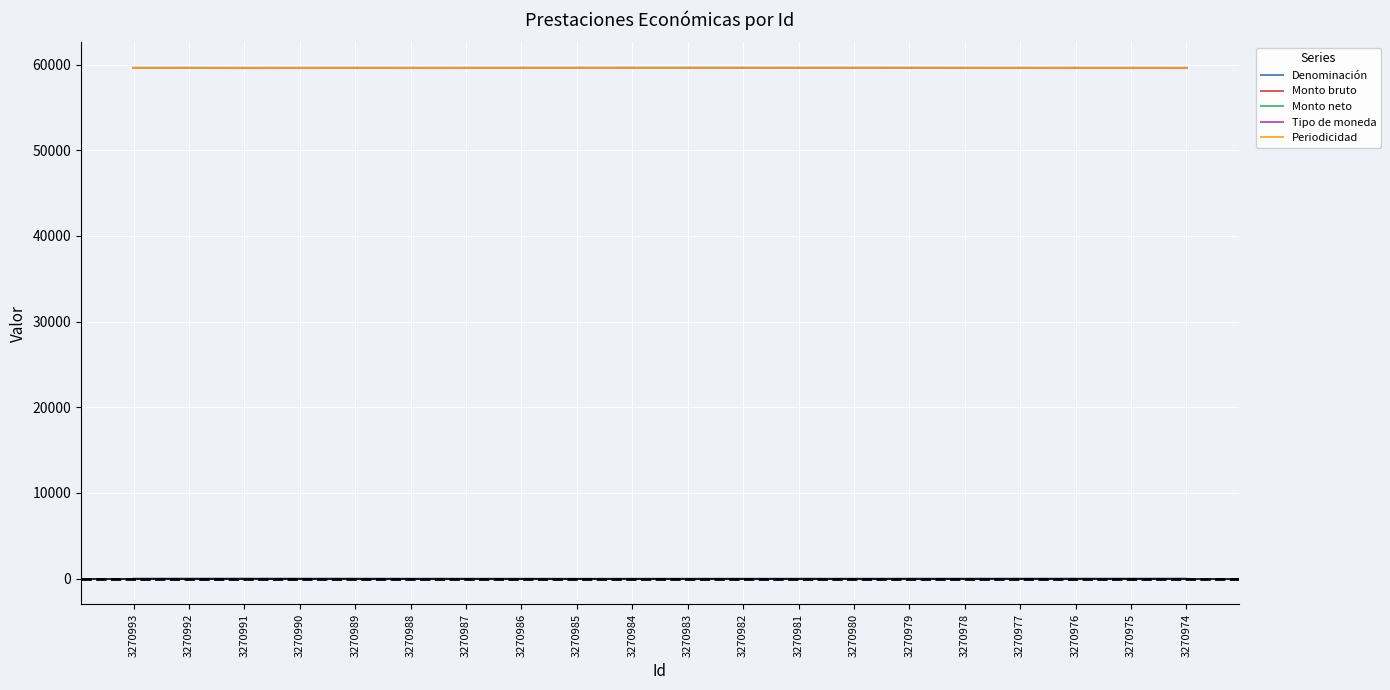

The Periodicidad series shows 59604.1 at 3270988. True or false?

True